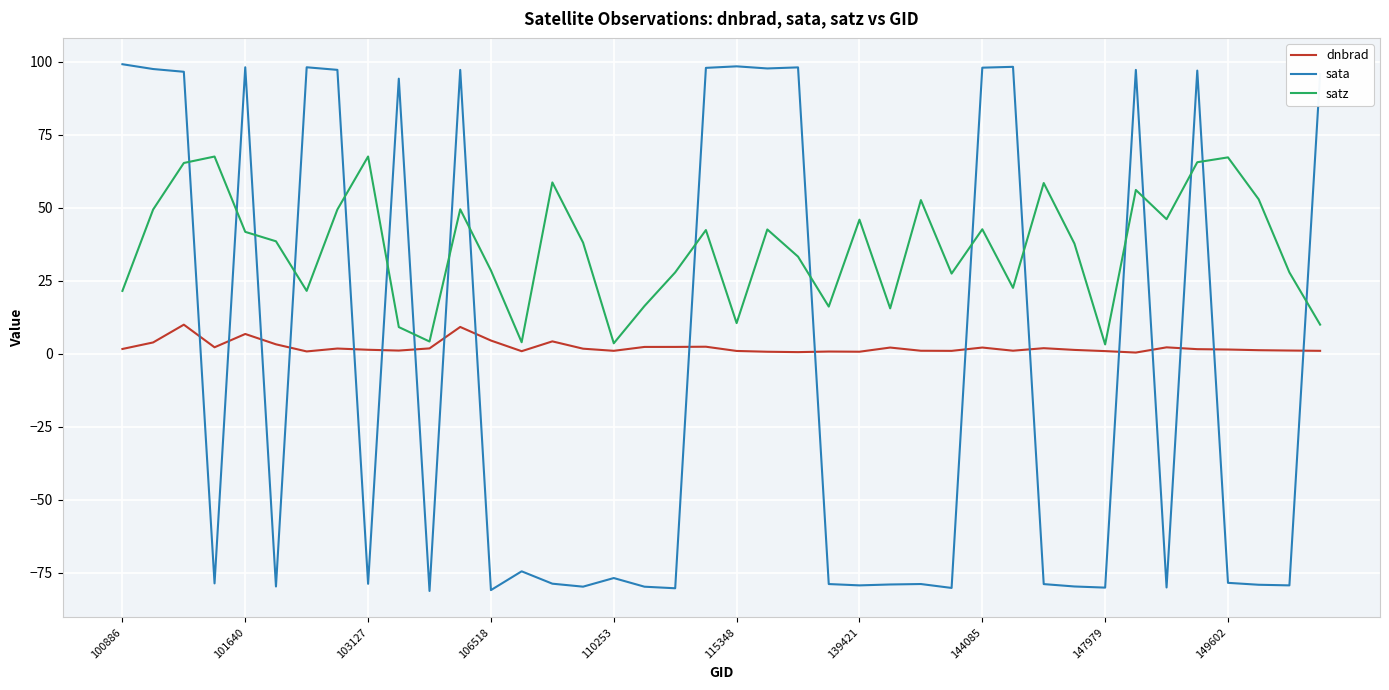

List the series in order of their overall mean, lowest first.

sata, dnbrad, satz